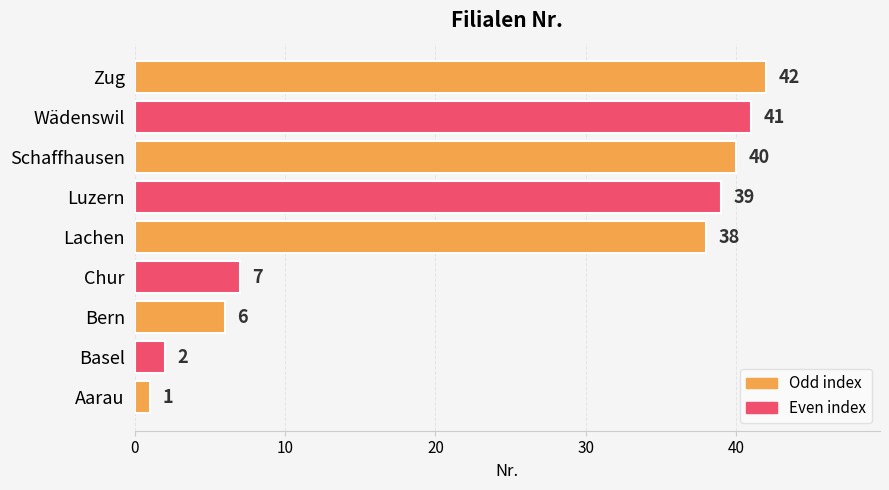

What is the ratio of the value at Wädenswil to the value at Chur?

5.9